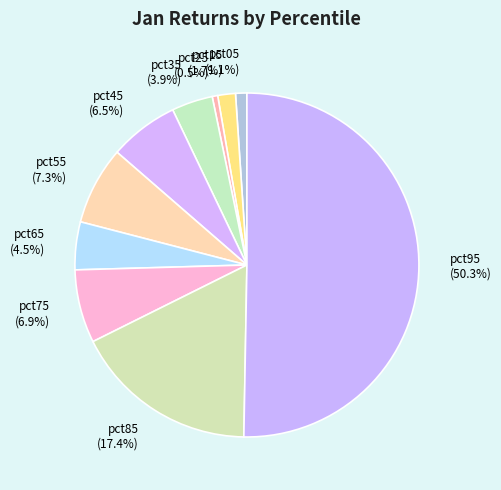

Which slice is the smallest?

pct25